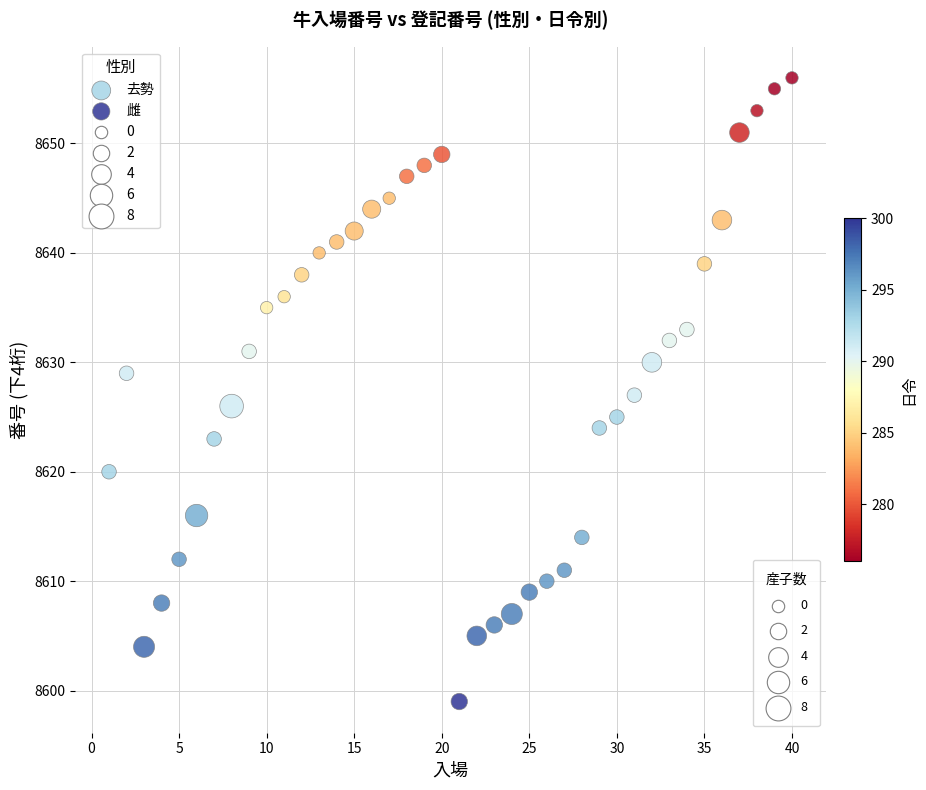

Which series contains the highest Y value?

雌